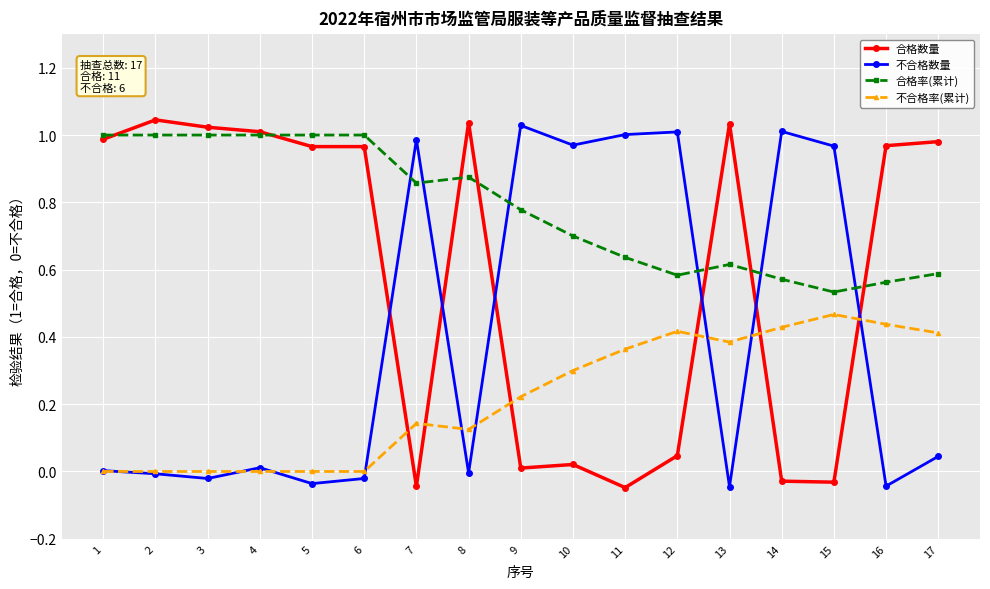

How many lines are shown in the chart?

4